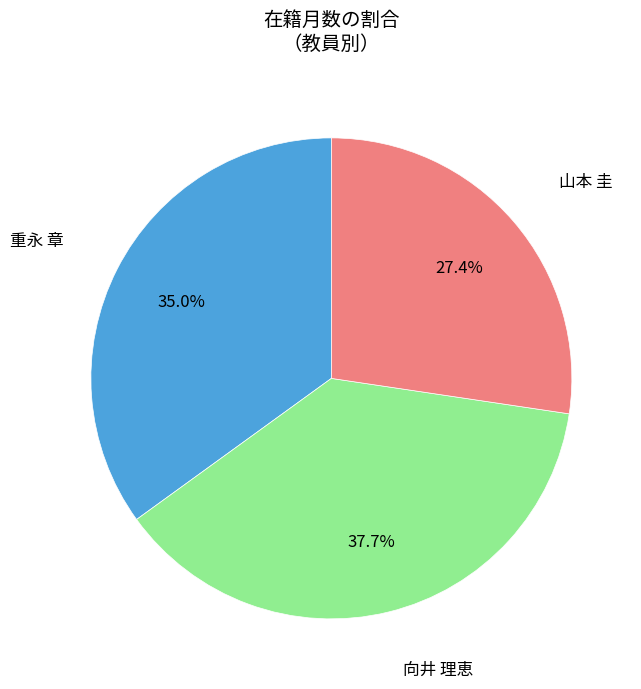

Which slice is the smallest?

山本 圭